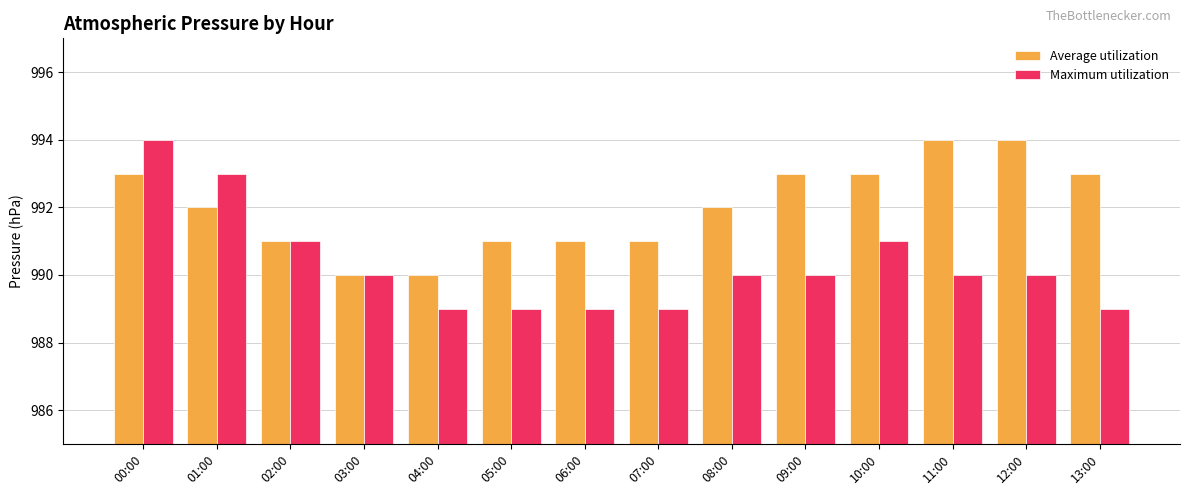

Rank the series by their average value, from lowest to highest.

Maximum utilization, Average utilization